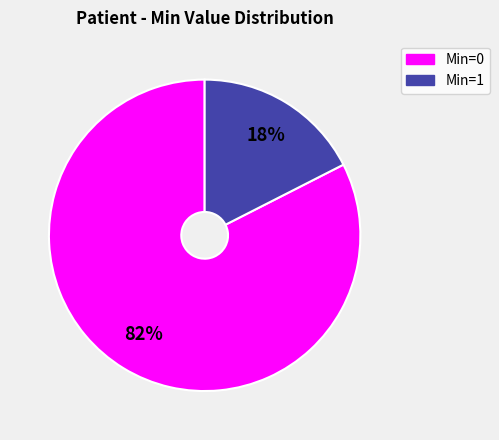

Is there a majority slice in this chart?

Yes